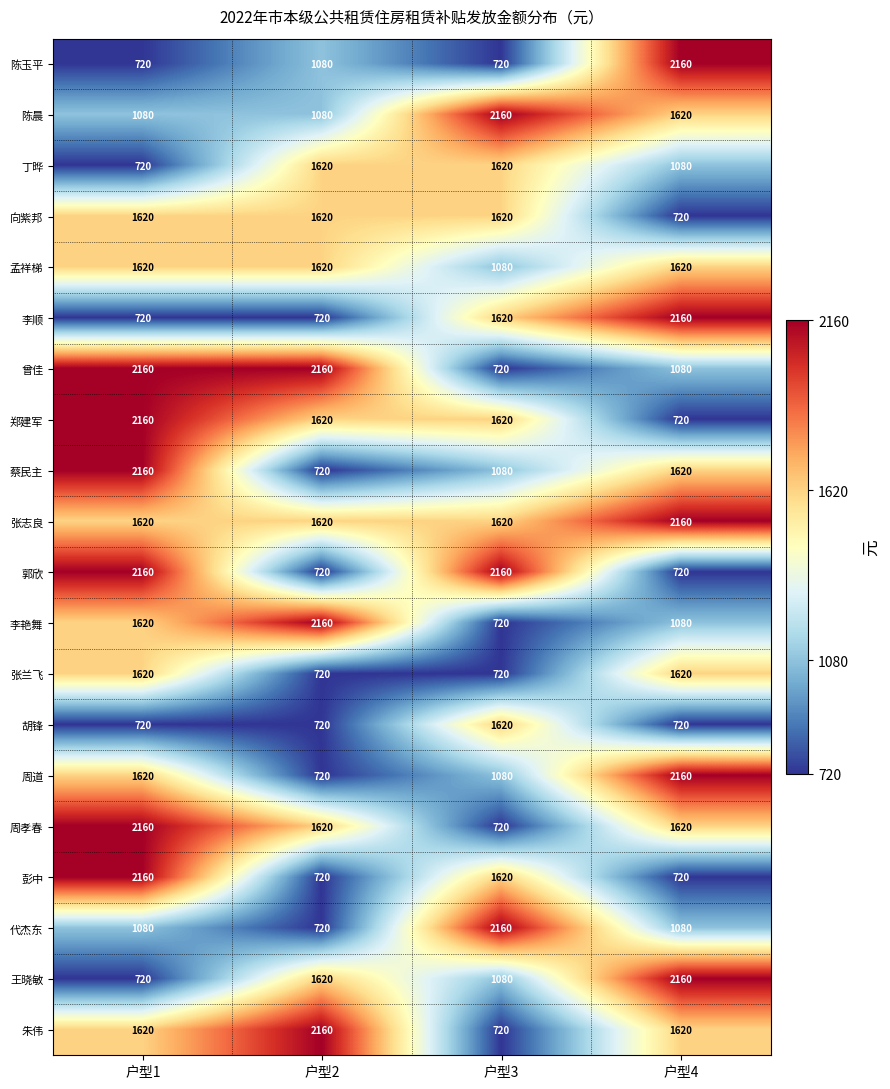

What is the sum of all 张兰飞 values?

4680